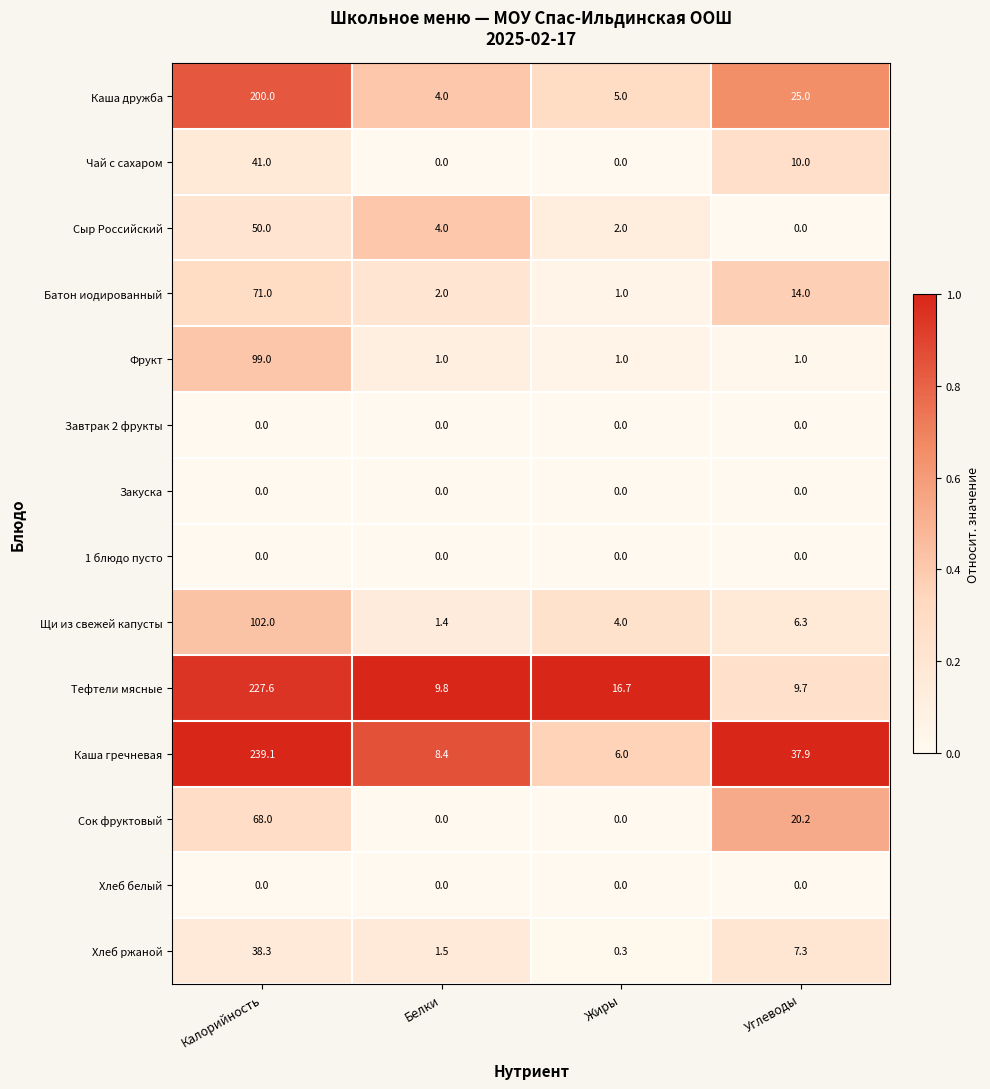

What is the sum of all Фрукт values?

102.0